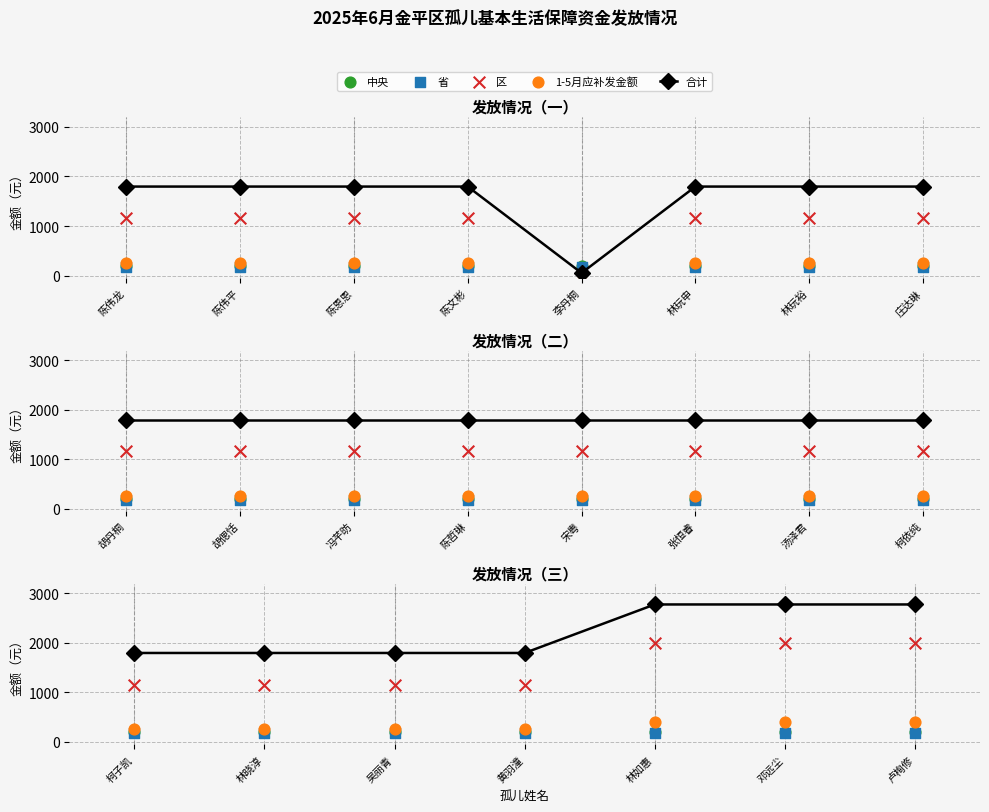

Which series contains the highest Y value?

合计